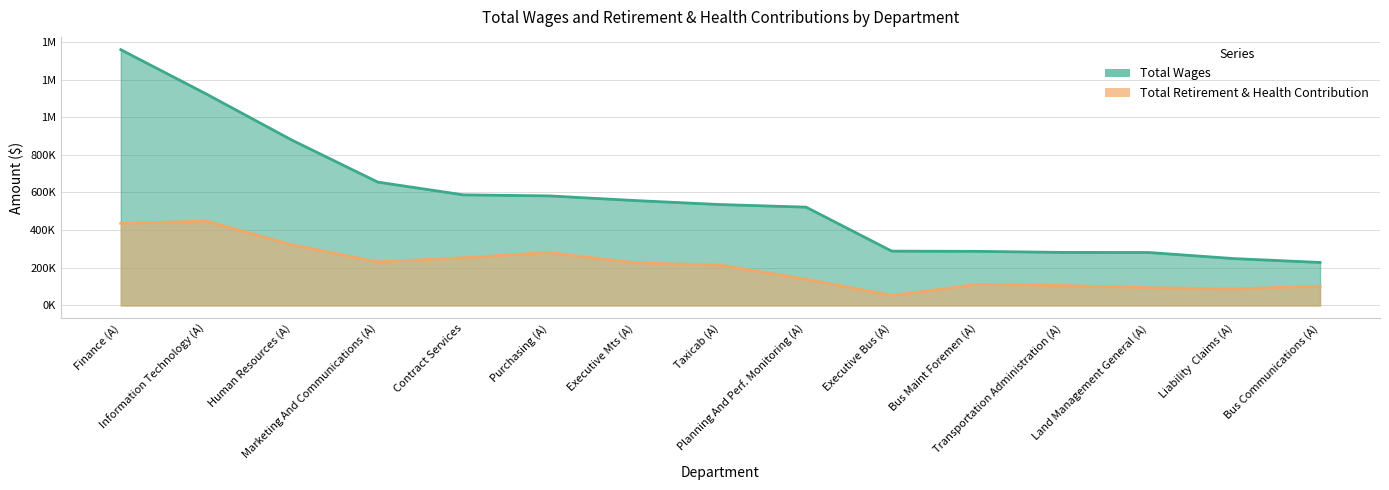

Which series changed the most between Marketing And Communications (A) and Transportation Administration (A)?

Total Wages